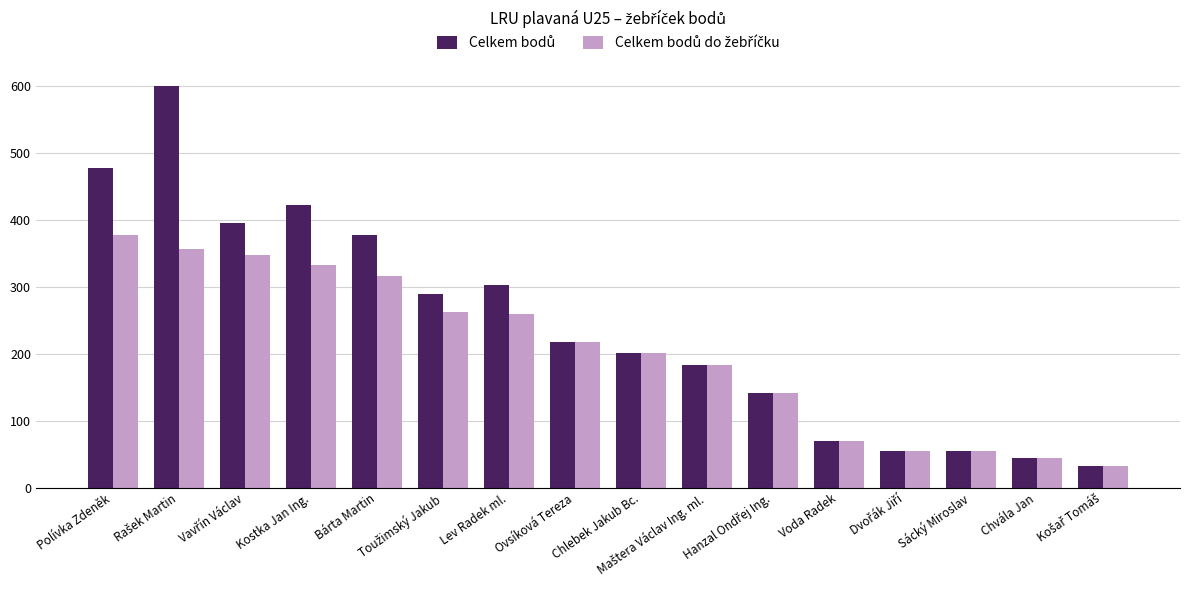

What is the maximum value shown in the chart?

600